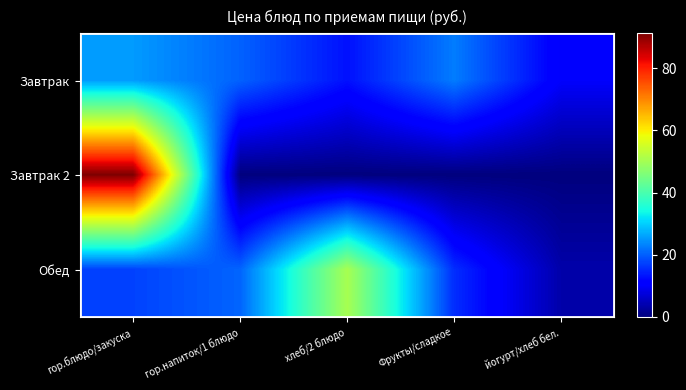

At гор.напиток/1 блюдо, list the series in order from smallest to largest.

Завтрак 2, Завтрак, Обед